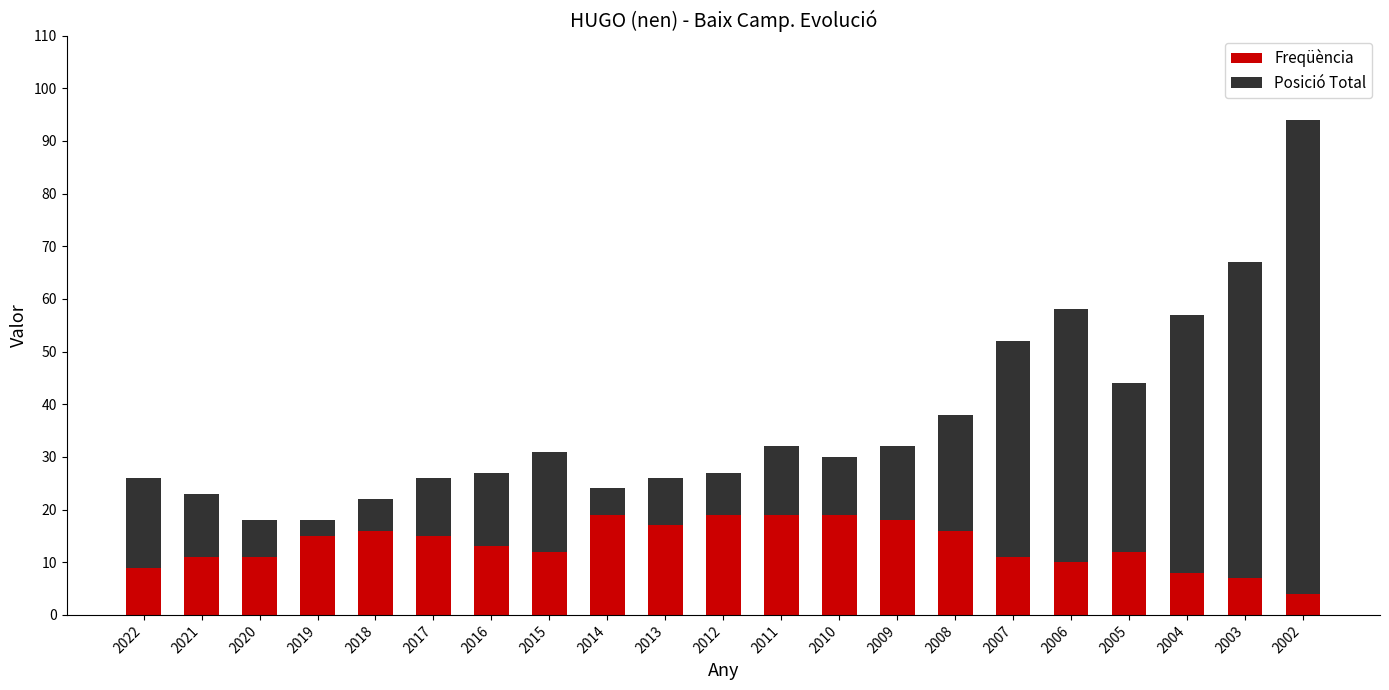

Is it true that Freqüència equals 6 at 2018?

False